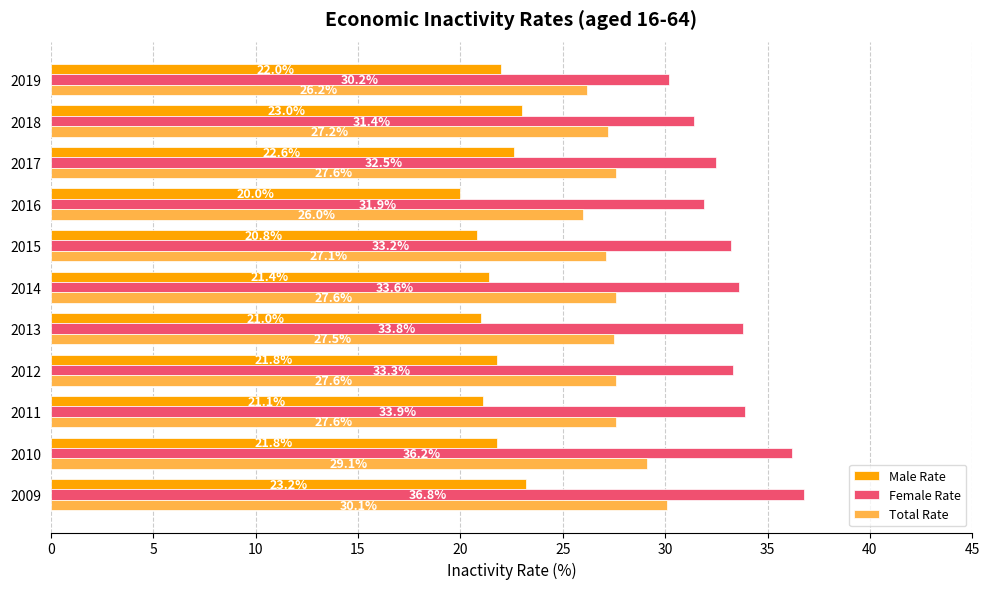

Rank the series by their average value, from lowest to highest.

Male Rate, Total Rate, Female Rate